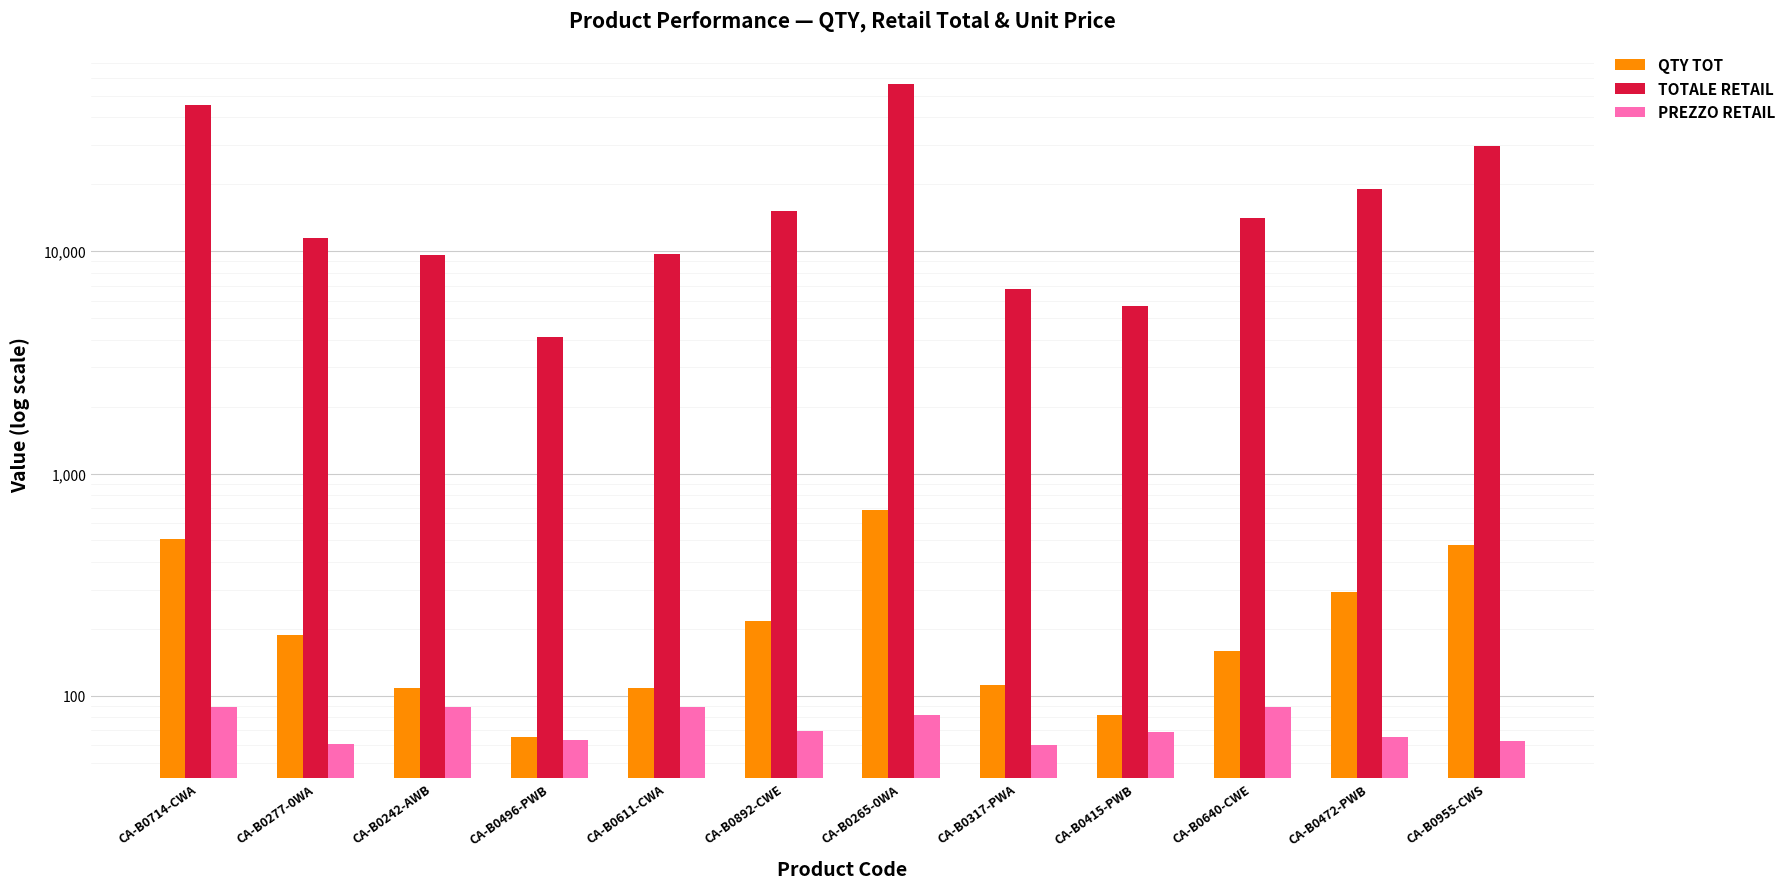

Which has a higher value, CA-B0415-PWB or CA-B0640-CWE?

CA-B0640-CWE